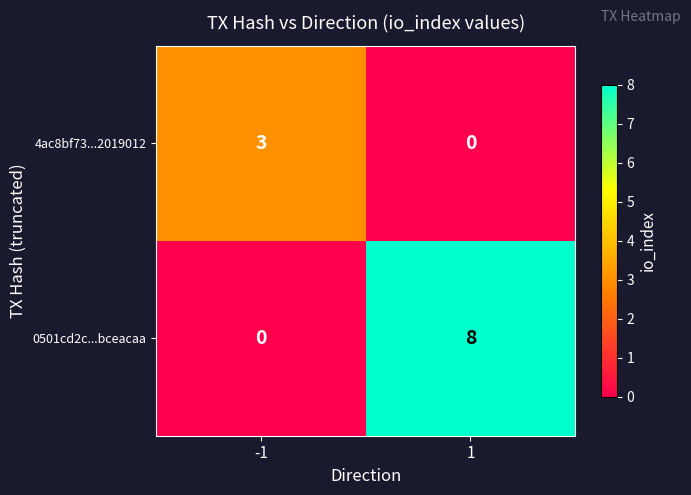

What is the maximum value shown in the chart?

8